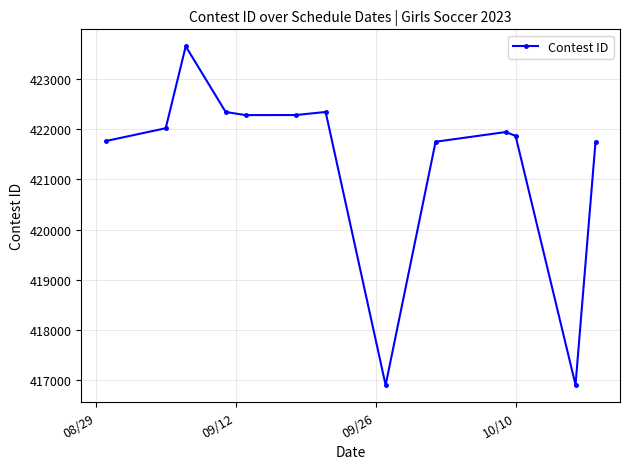

What is the smallest value displayed?

416908